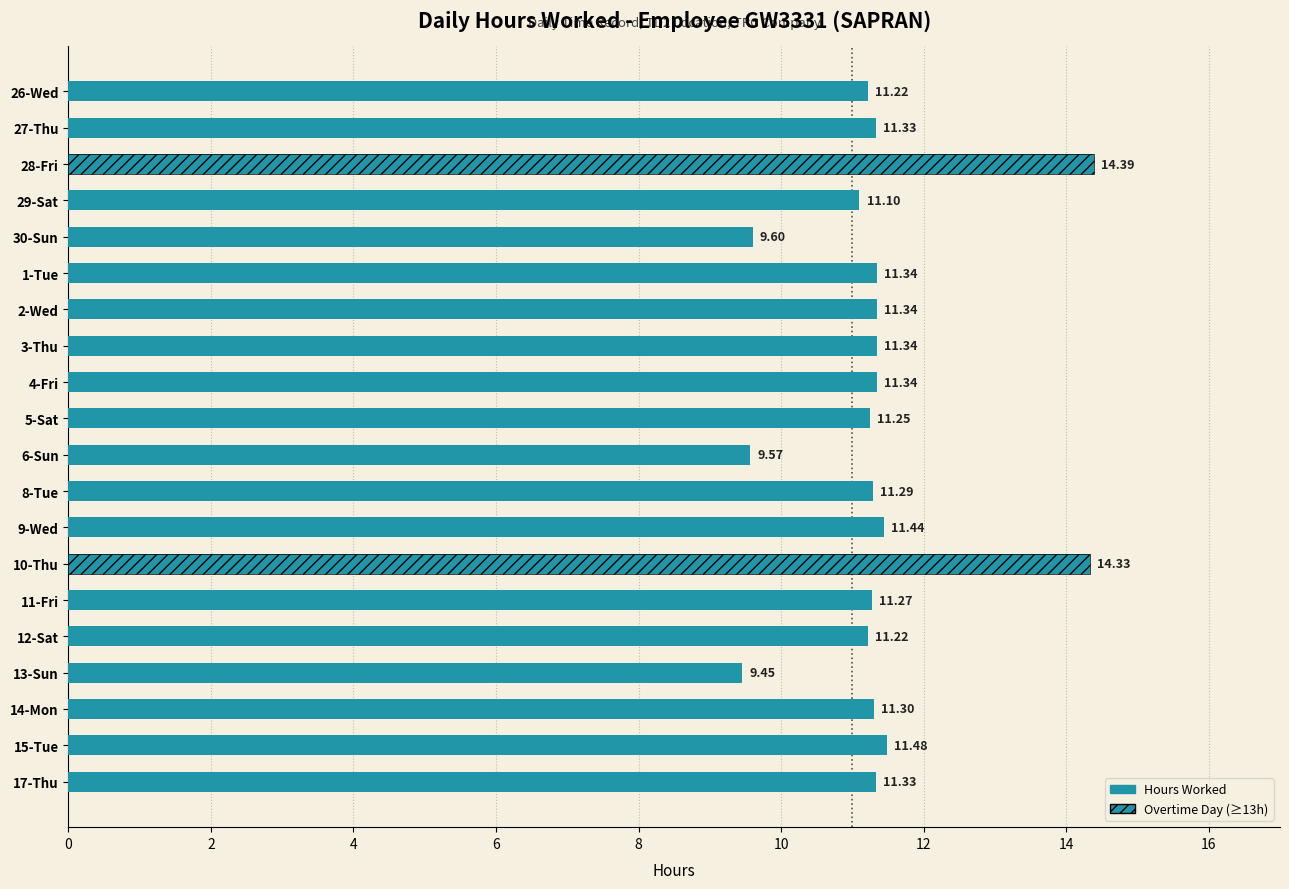

What is the sum of the values at 2-Wed and 13-Sun?

20.8